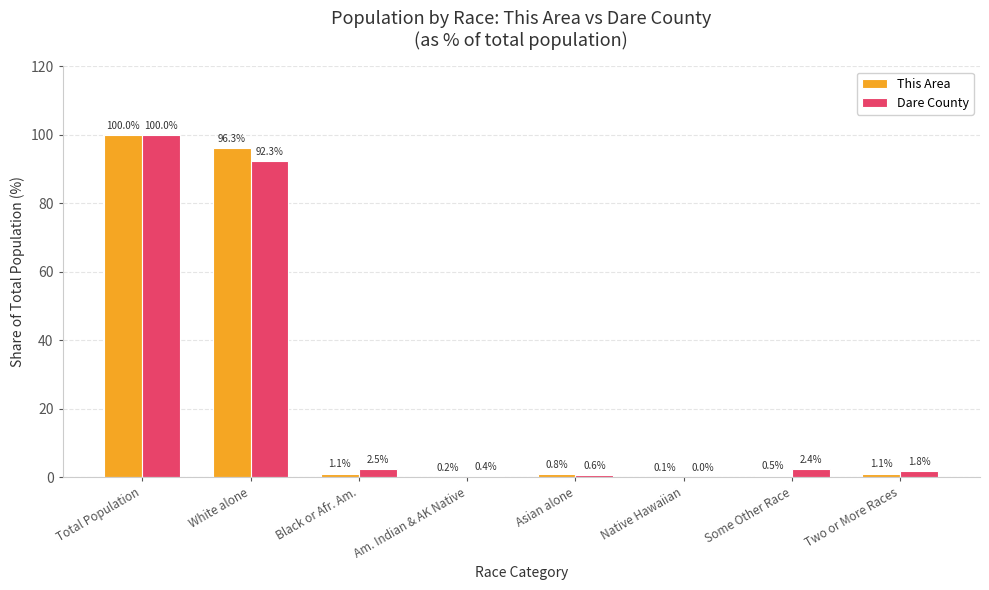

Is the value of This Area at Asian alone greater than the value of Dare County at Total Population?

No